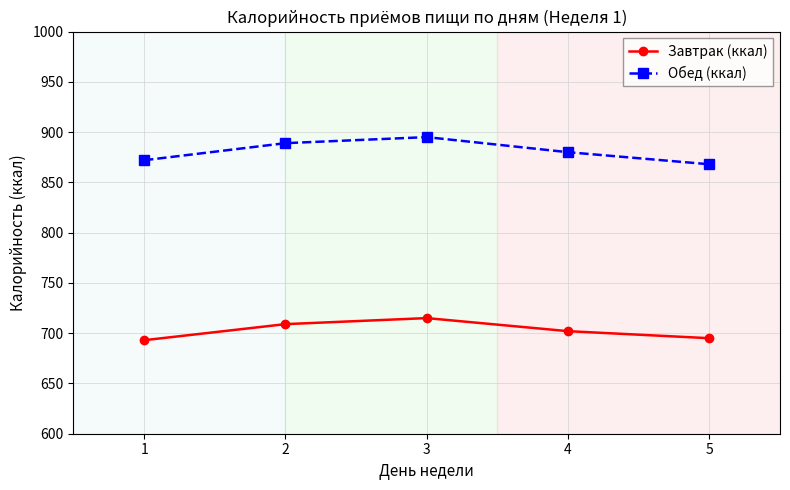

Count the number of data series in this chart.

2